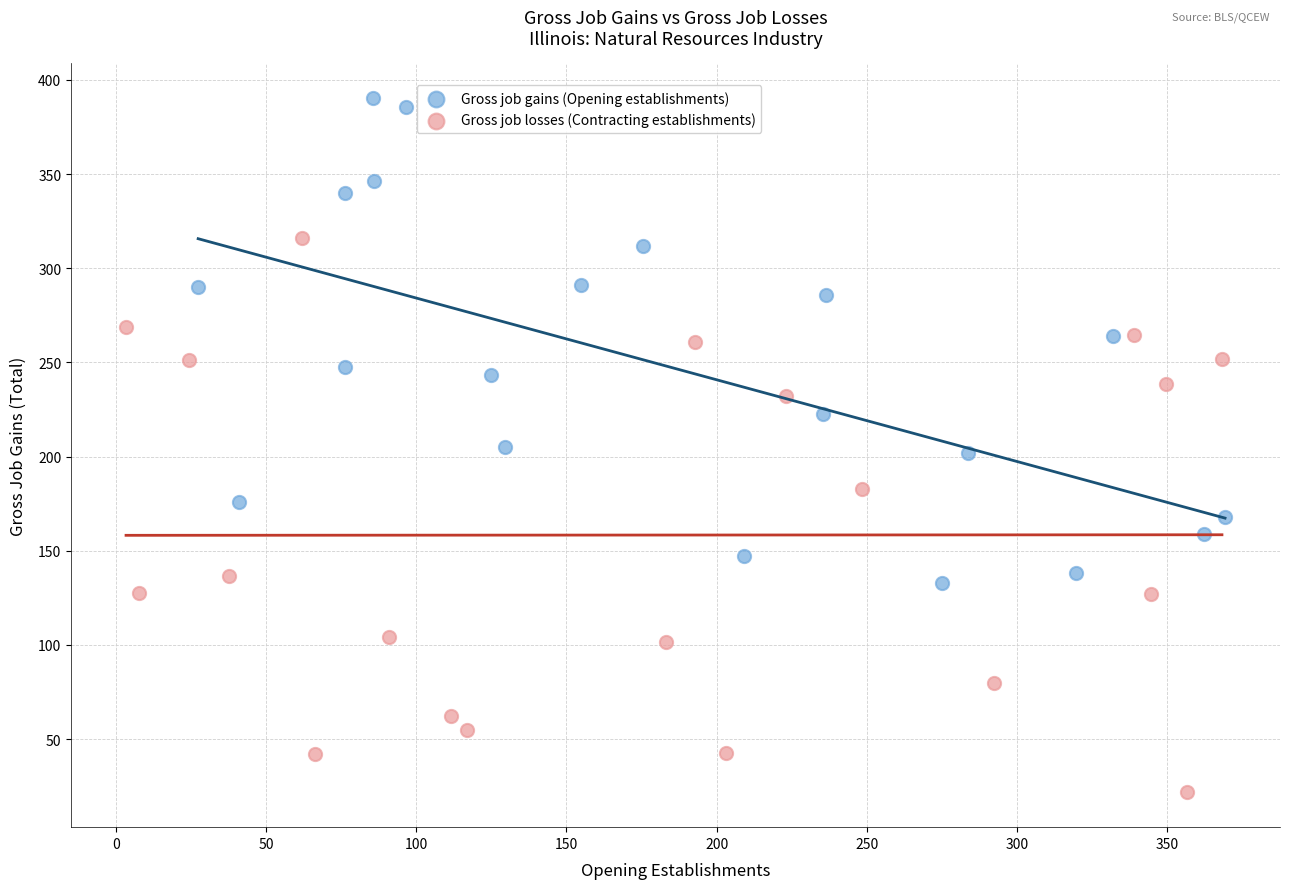

Which series reaches the minimum Y coordinate?

Gross job losses (Contracting establishments)